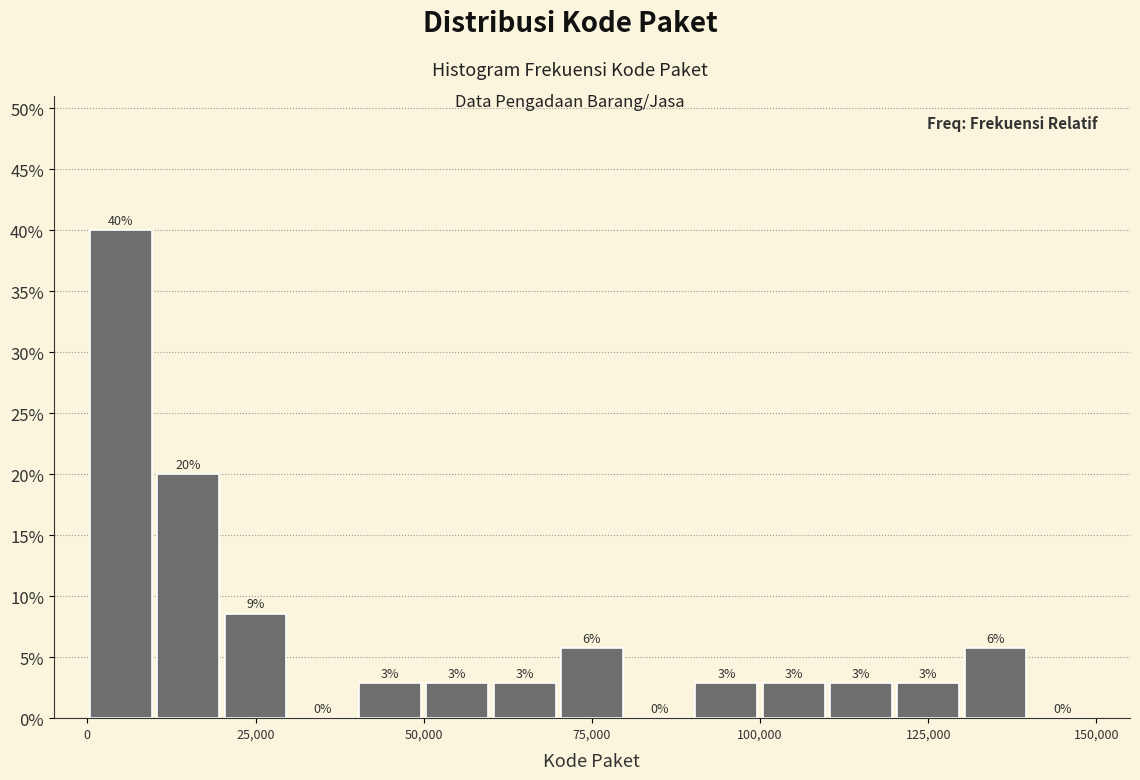

Read against the x-axis, roughly where is the centre of the tallest bar?

5000